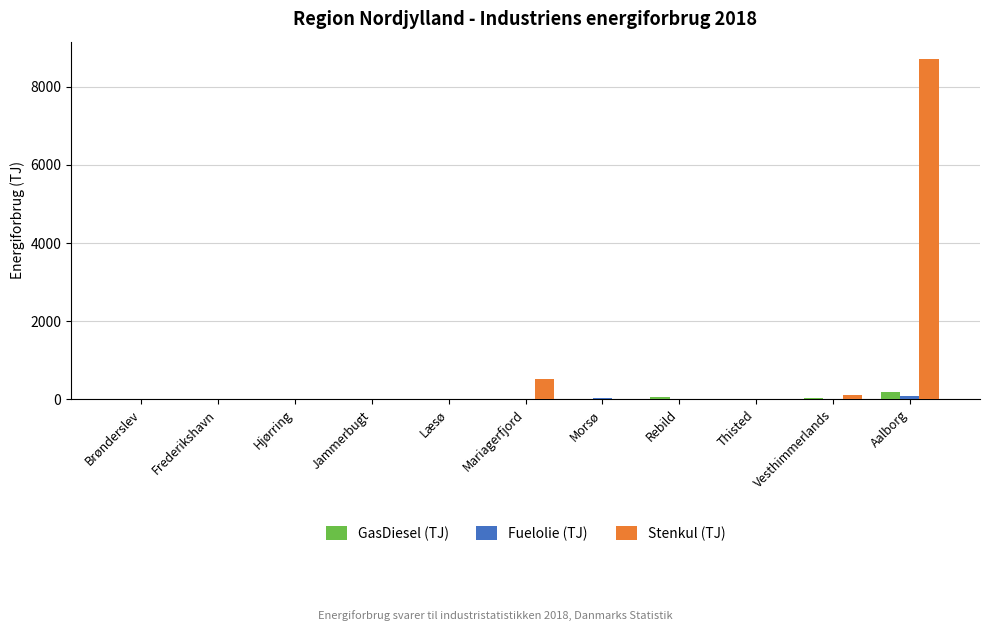

Which category has the highest value across all series?

Aalborg